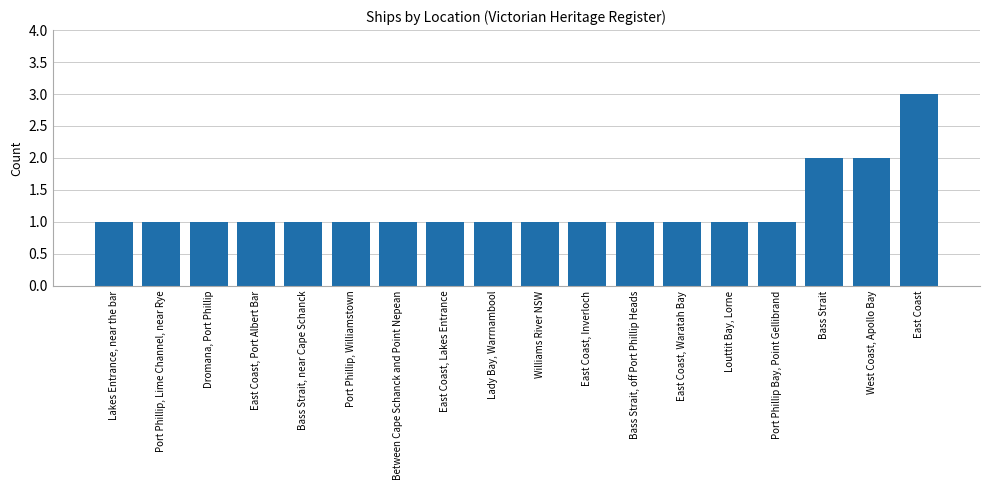

Which category has the highest value across all series?

East Coast